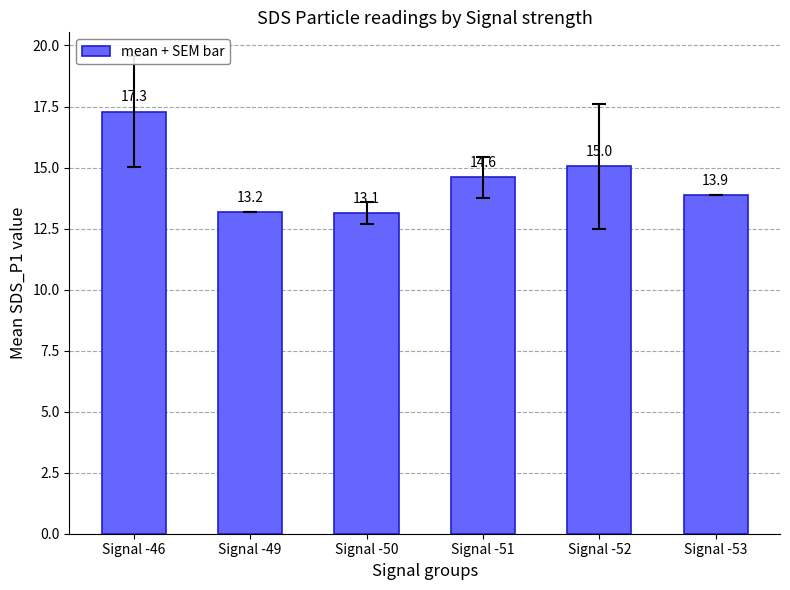

Is it true that the value at Signal -53 is 5.8?

False